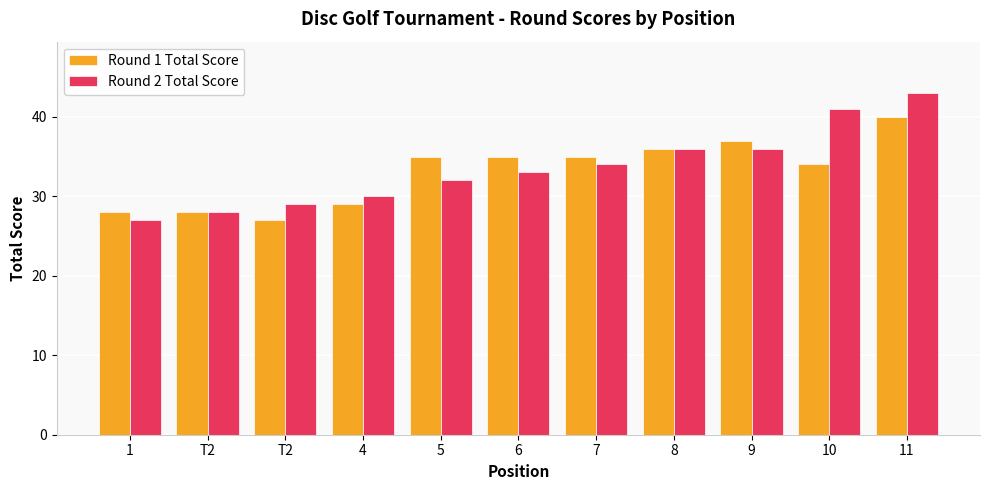

At 1, list the series in order from smallest to largest.

Round 2 Total Score, Round 1 Total Score